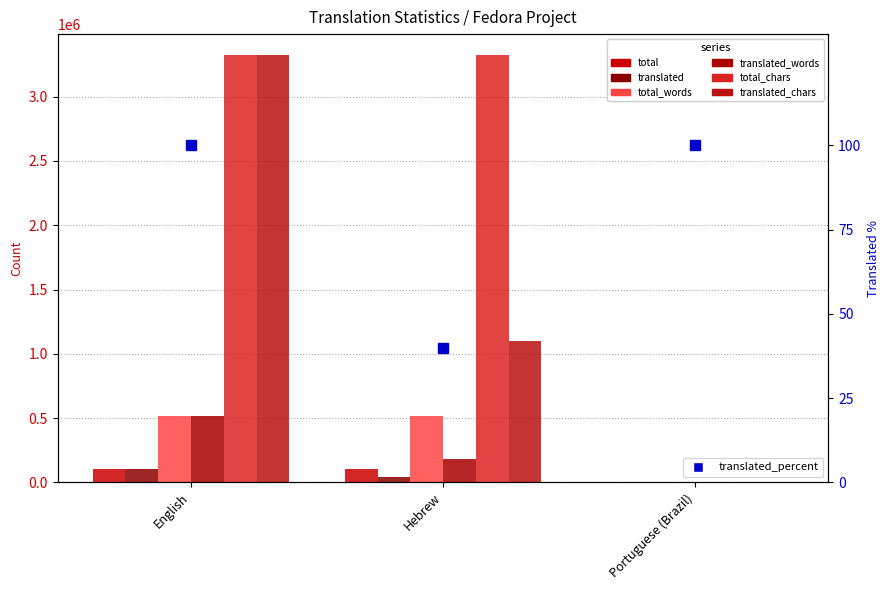

Which category has the lowest value in the total series?

Portuguese (Brazil)